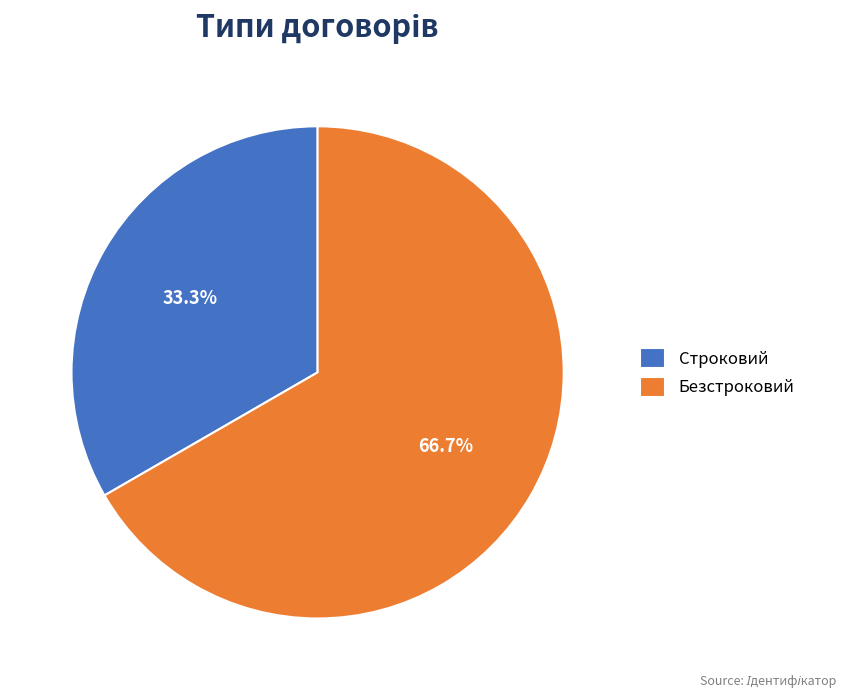

What is the ratio of the value at Строковий to the value at Безстроковий?

0.5